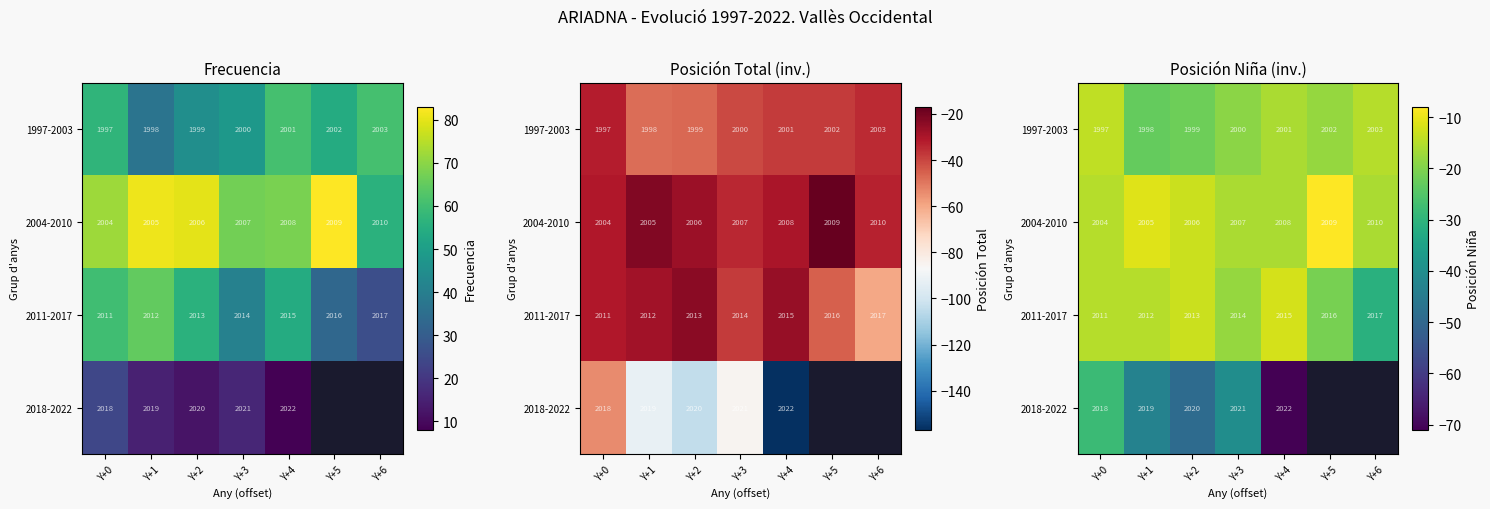

At Y+4, list the series in order from smallest to largest.

2018-2022, 1997-2003, 2004-2010, 2011-2017